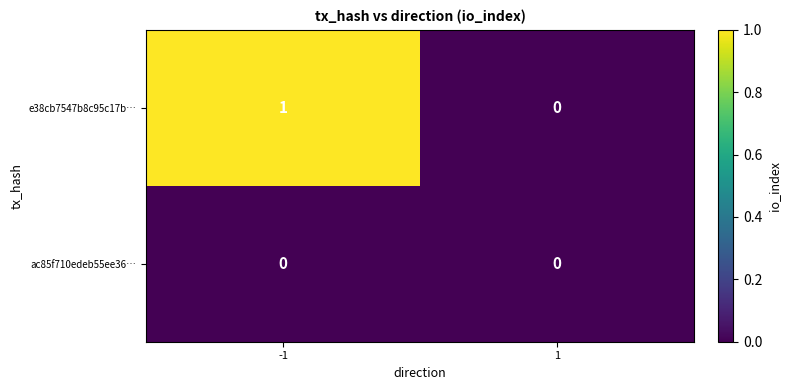

List the series in order of their peak value, lowest first.

ac85f710edeb55ee36…, e38cb7547b8c95c17b…